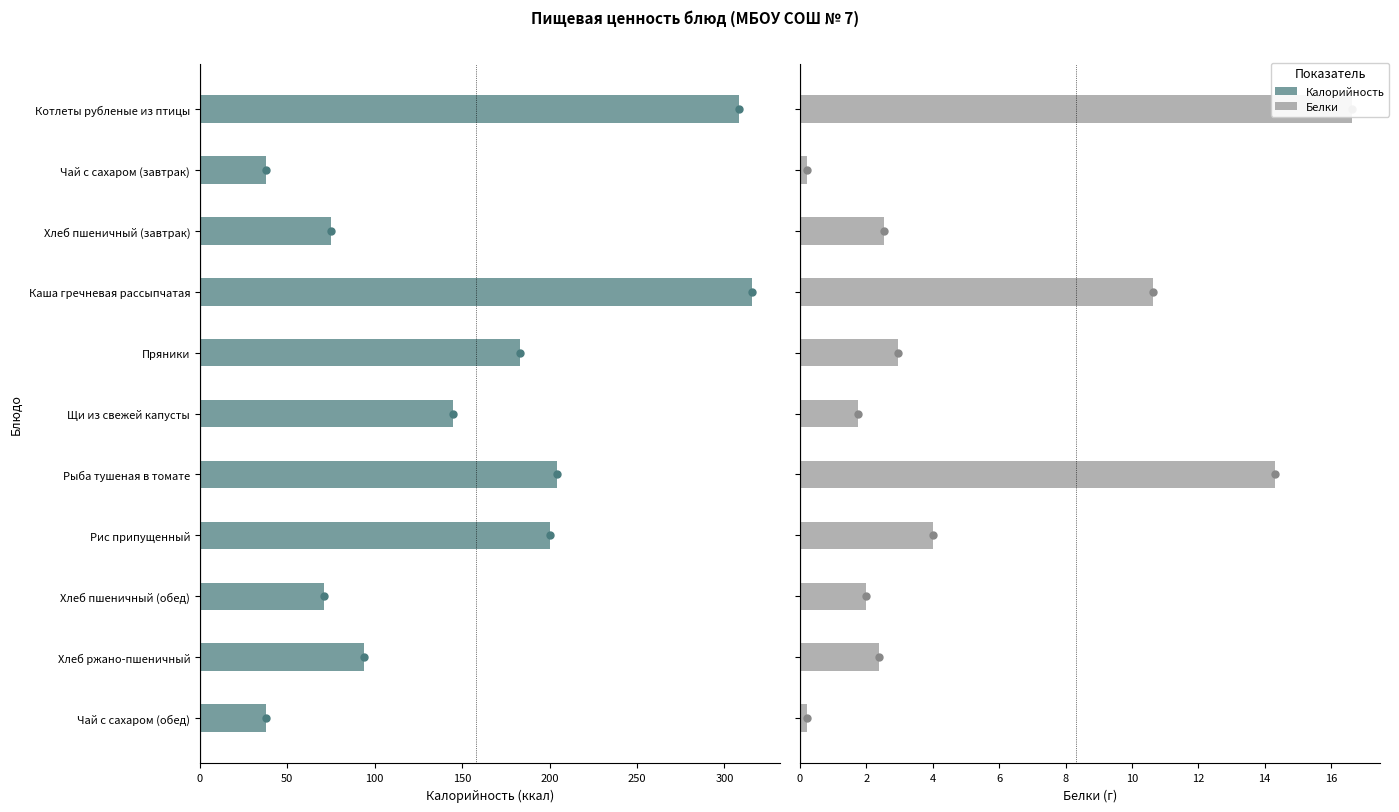

At how many categories does at least one series exceed 81?

7